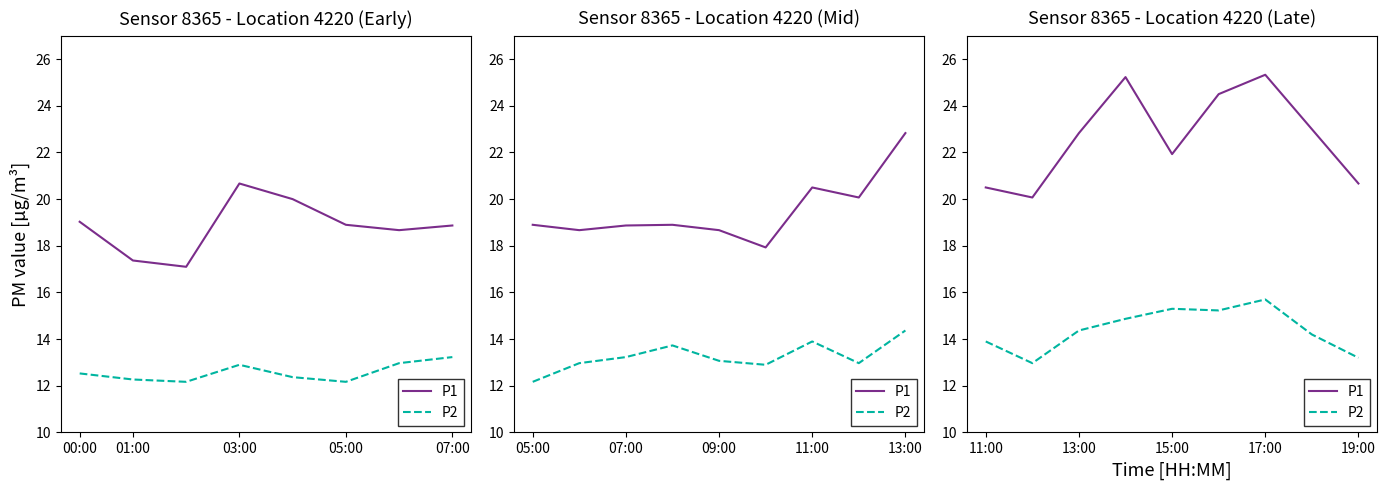

What is the average value of the P1 series?

22.7